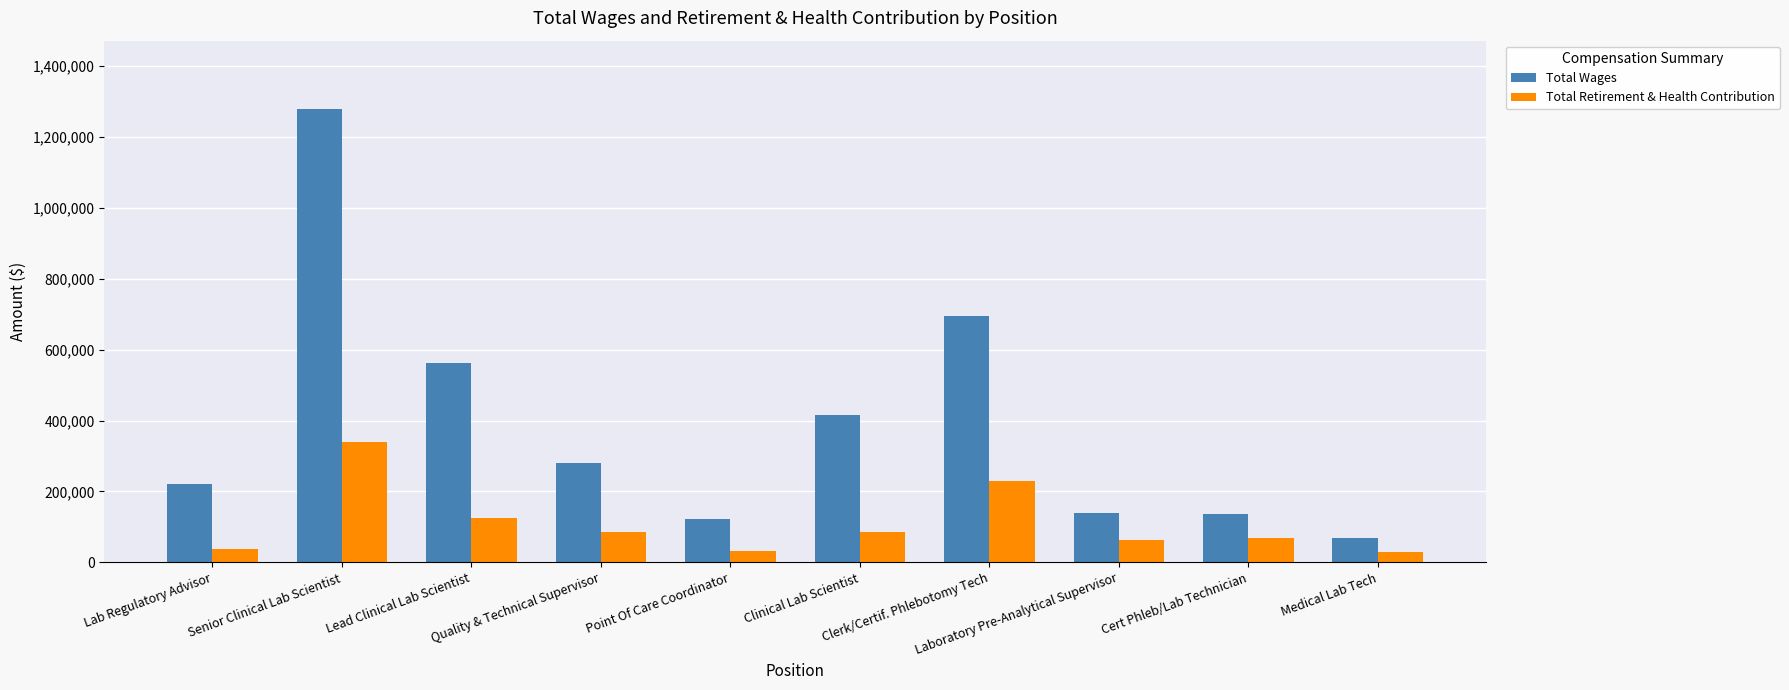

What is the sum of all Total Wages values?

3922829